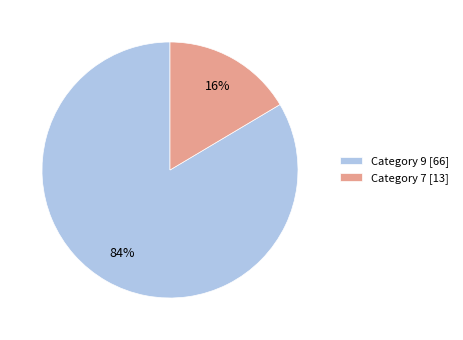

To the nearest percent, what percentage of the pie is Category 7 [13]?

16%